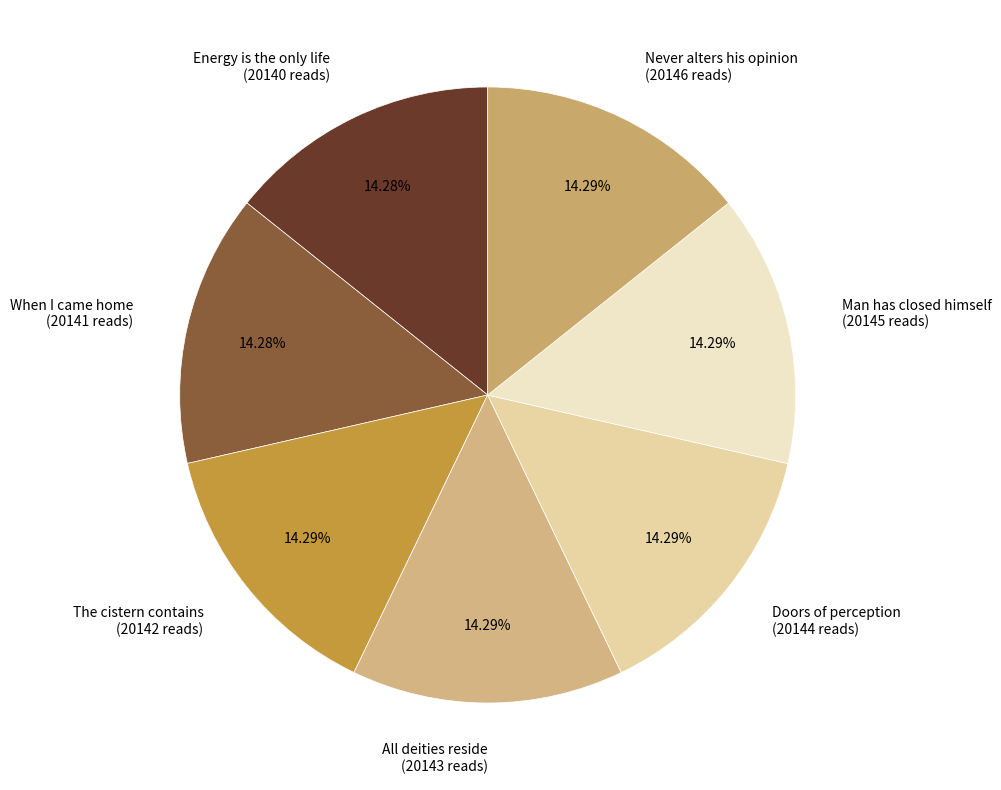

To the nearest percent, what percentage of the pie is When I came home?

14%